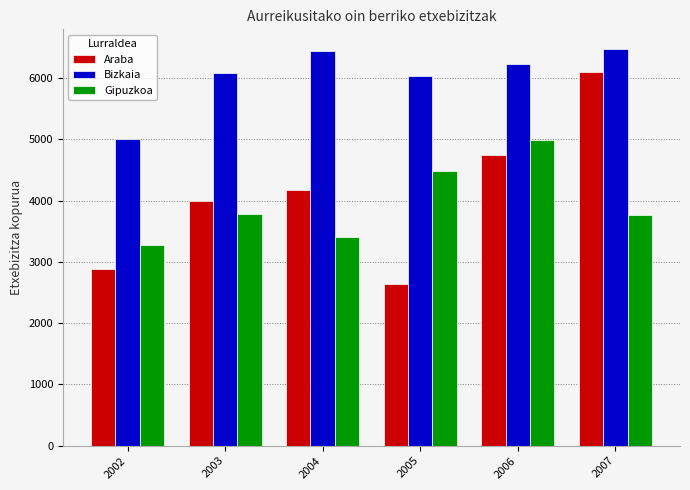

Does the chart contain any negative values?

No